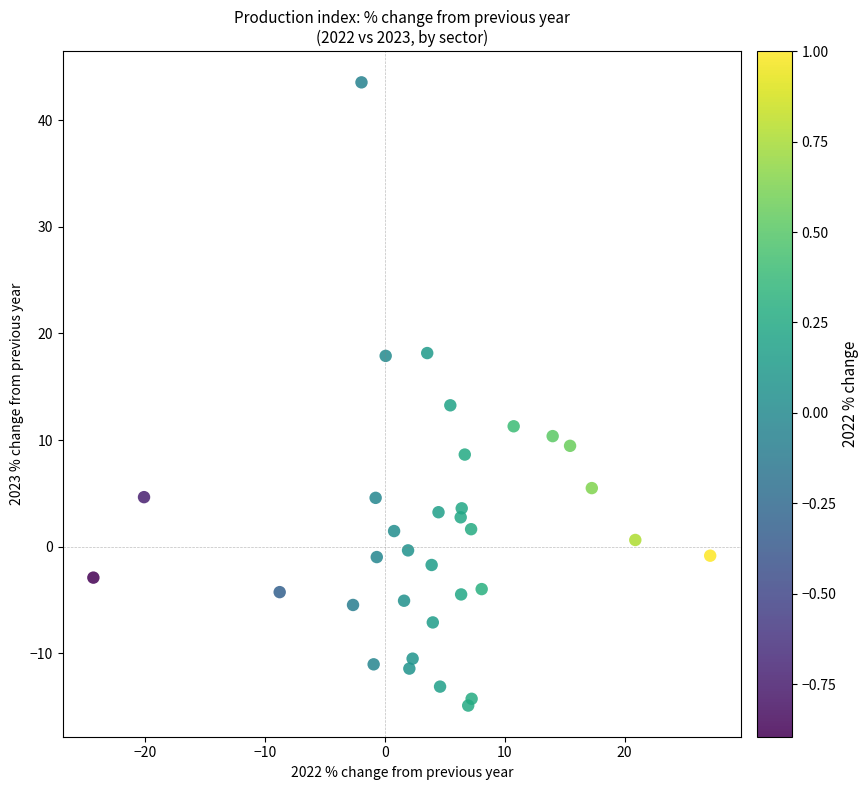

What Y value in the scatter plot is closest to 14?

13.3